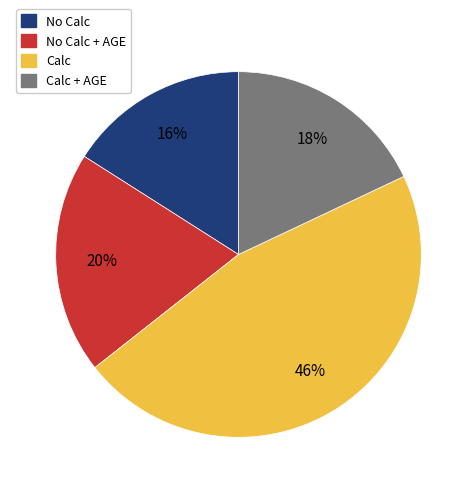

Is the sum of No Calc and Calc + AGE greater than half?

No